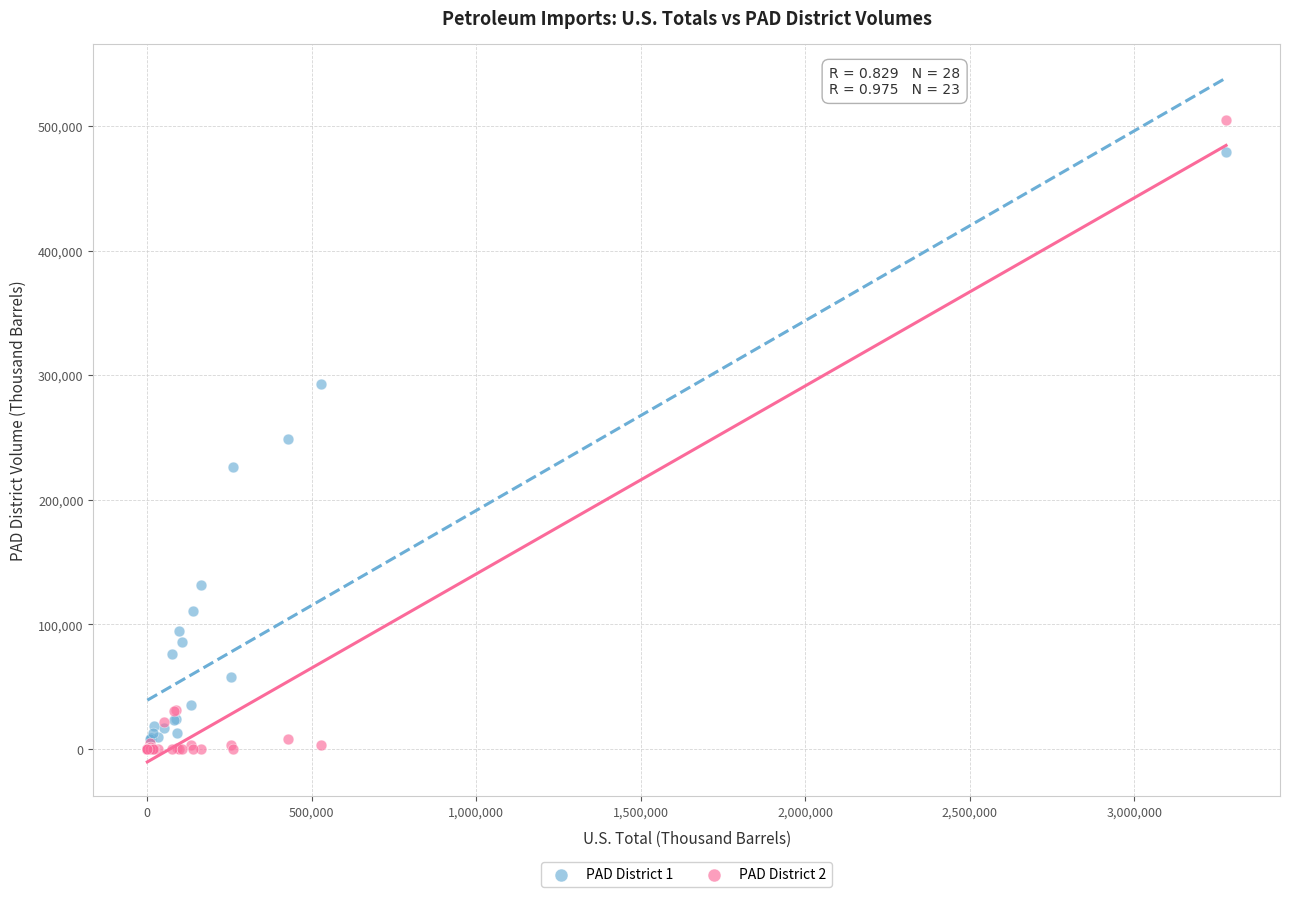

What are all the series names shown in the legend?

PAD District 1, PAD District 2